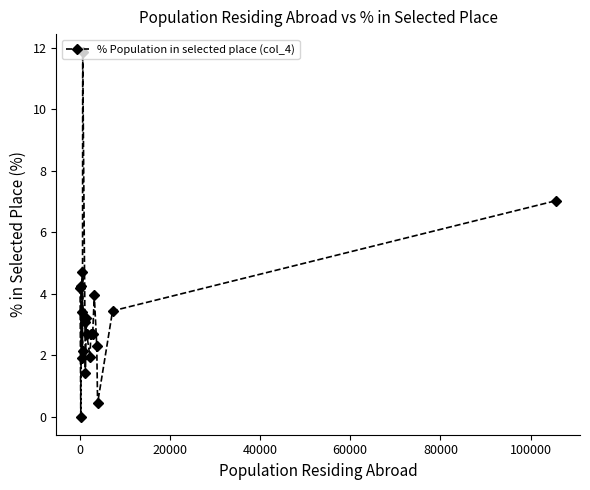

What is the average value?

3.4